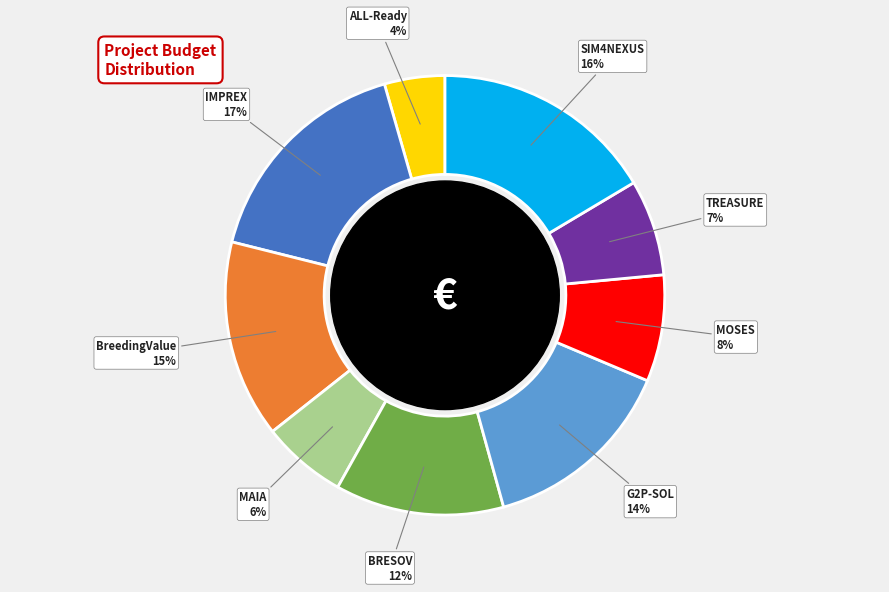

Is there a majority slice in this chart?

No